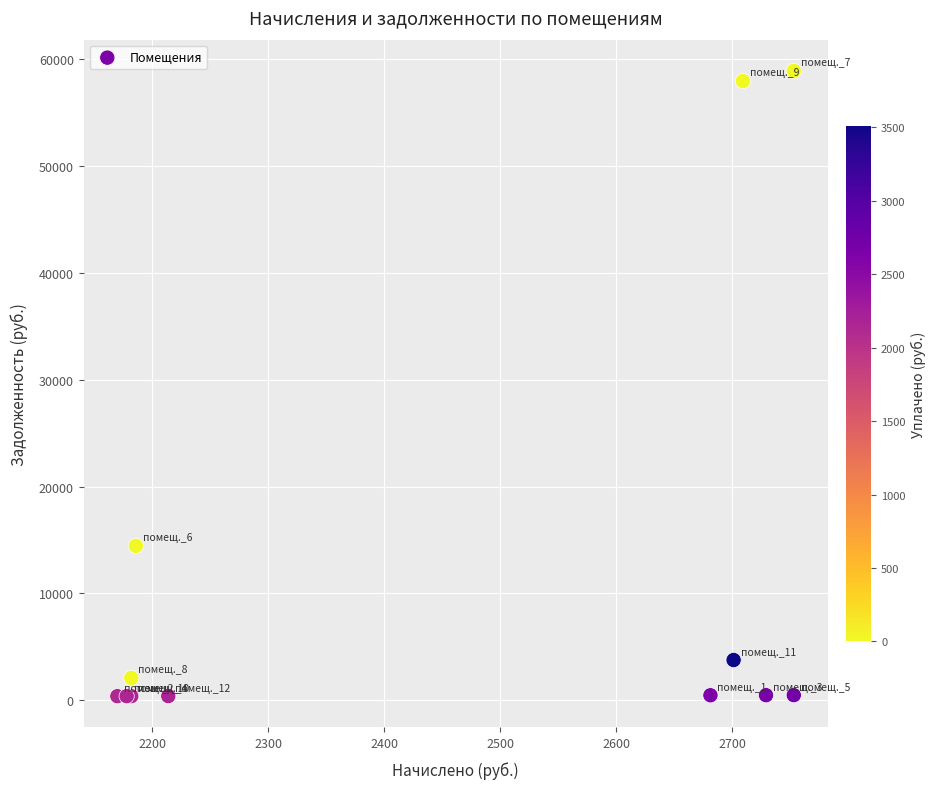

What Y value in the scatter plot is closest to 29644?

14444.0